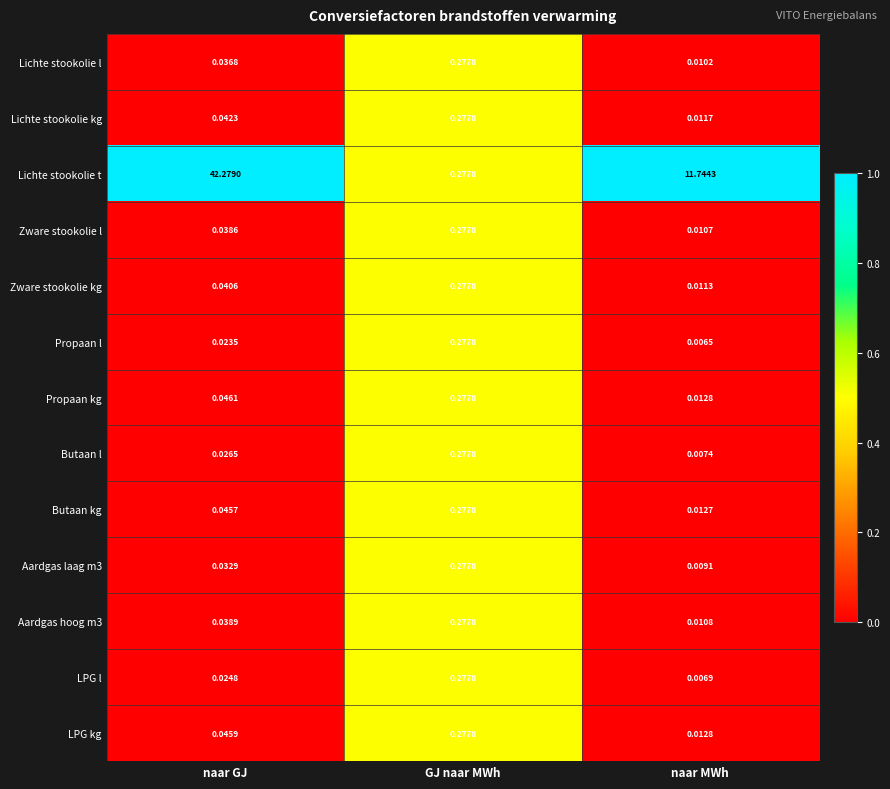

How many data points does each series have?

3